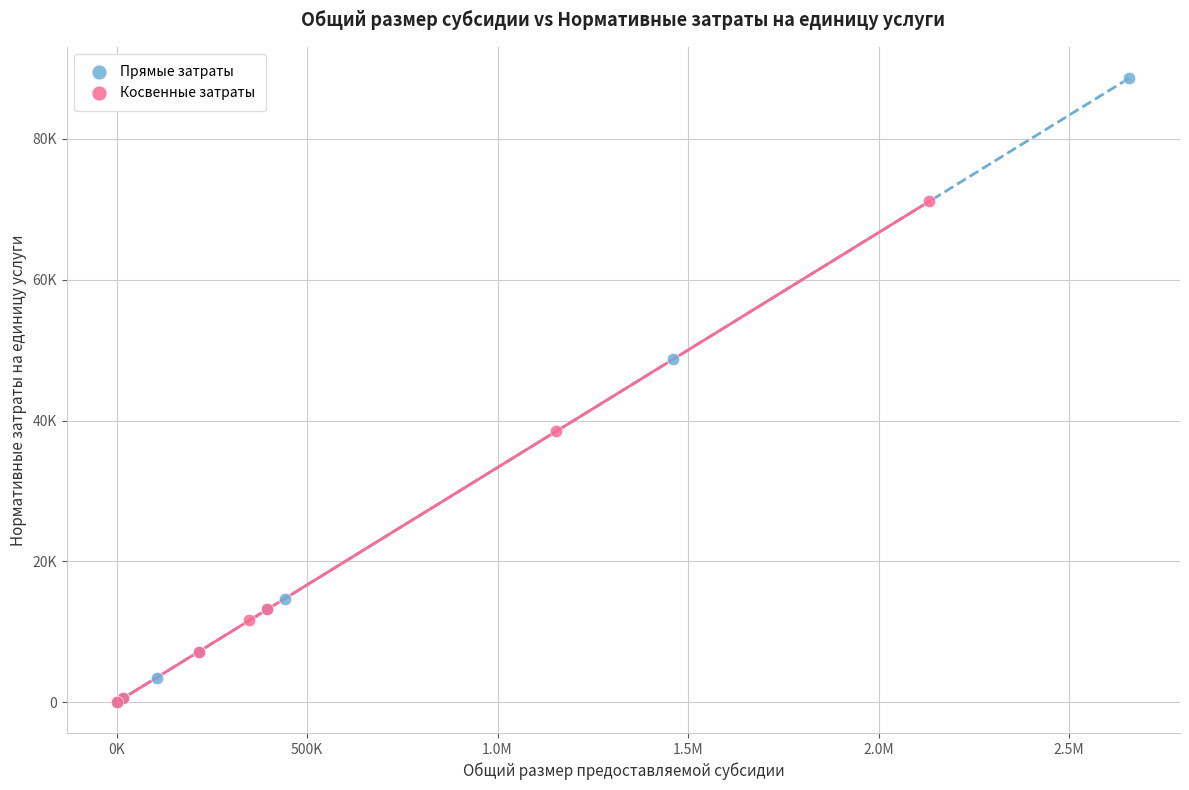

What are all the series names shown in the legend?

Прямые затраты, Косвенные затраты